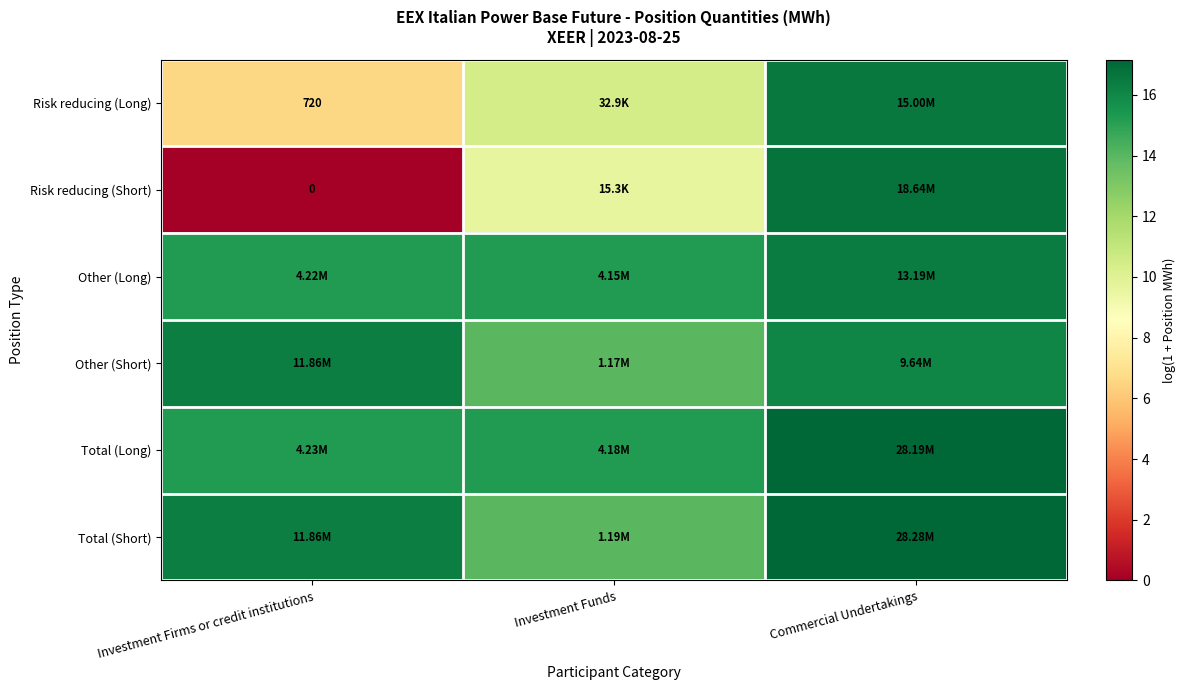

True or false: Other (Short) has a value of 14.0 at Investment Funds.

True